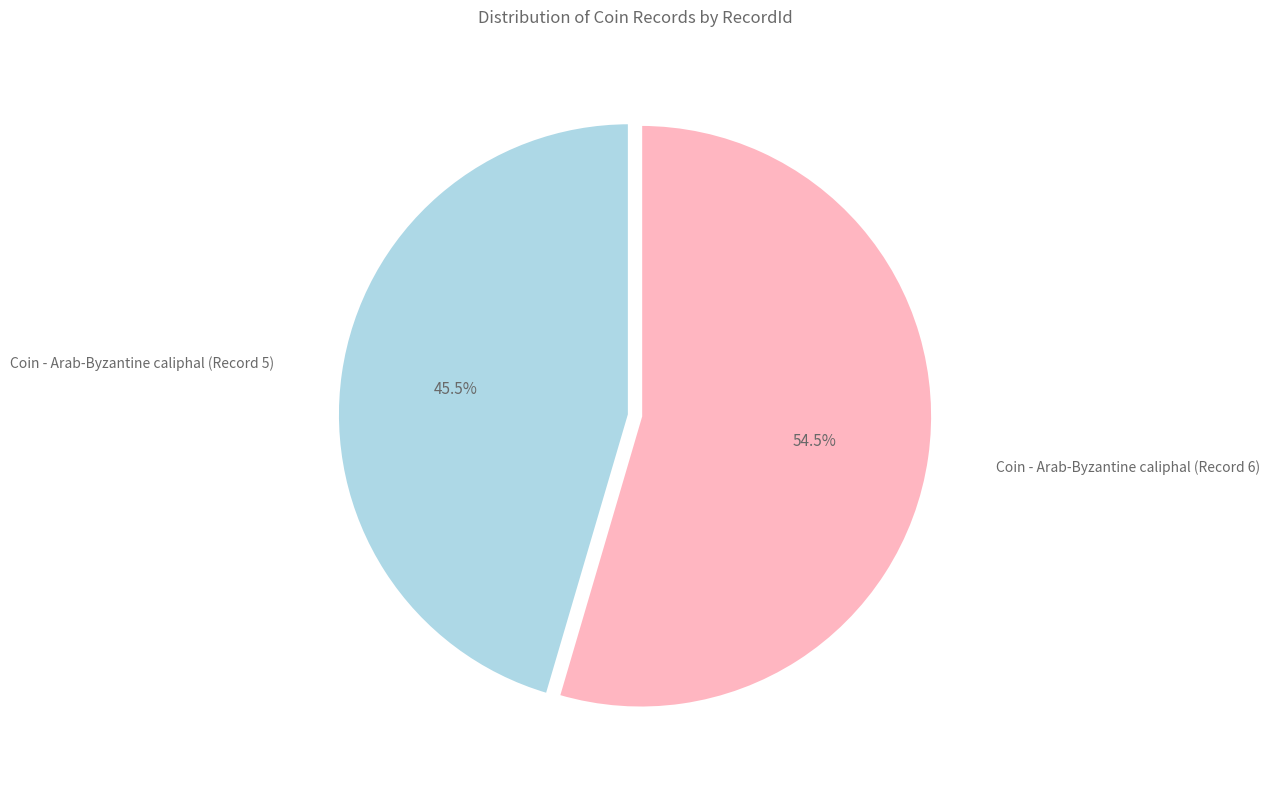

Does any single category account for the majority?

Yes